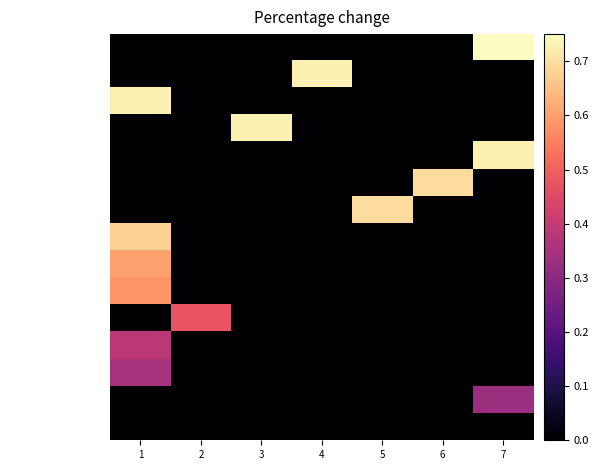

At which category is the sum across all series the highest?

1